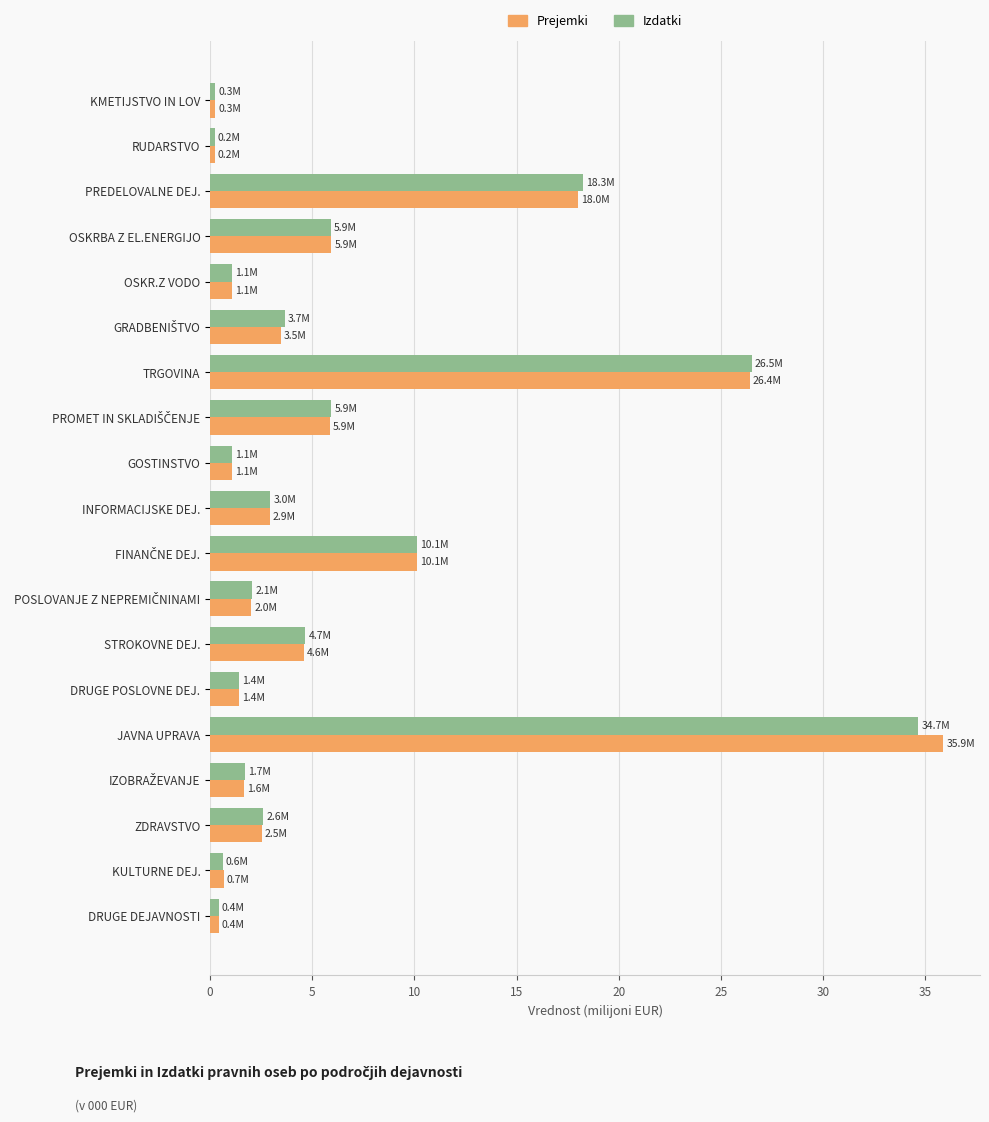

True or false: Izdatki has a value of 1.1 at OSKR.Z VODO.

True